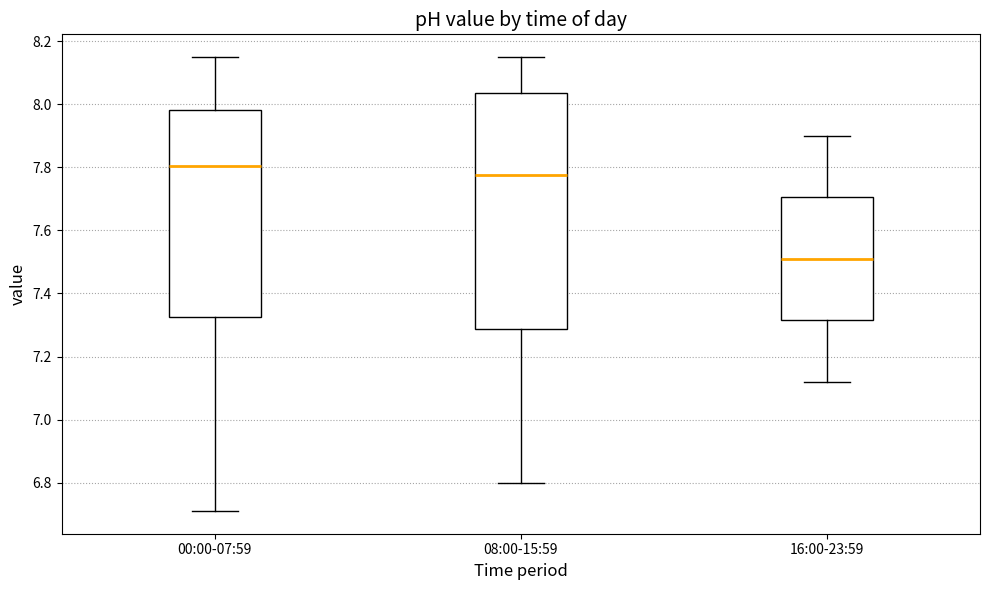

Where does the median line of the box for 08:00-15:59 sit on the y-axis? The values are not printed on the chart, so give them approximately, as read against the axis.

7.78